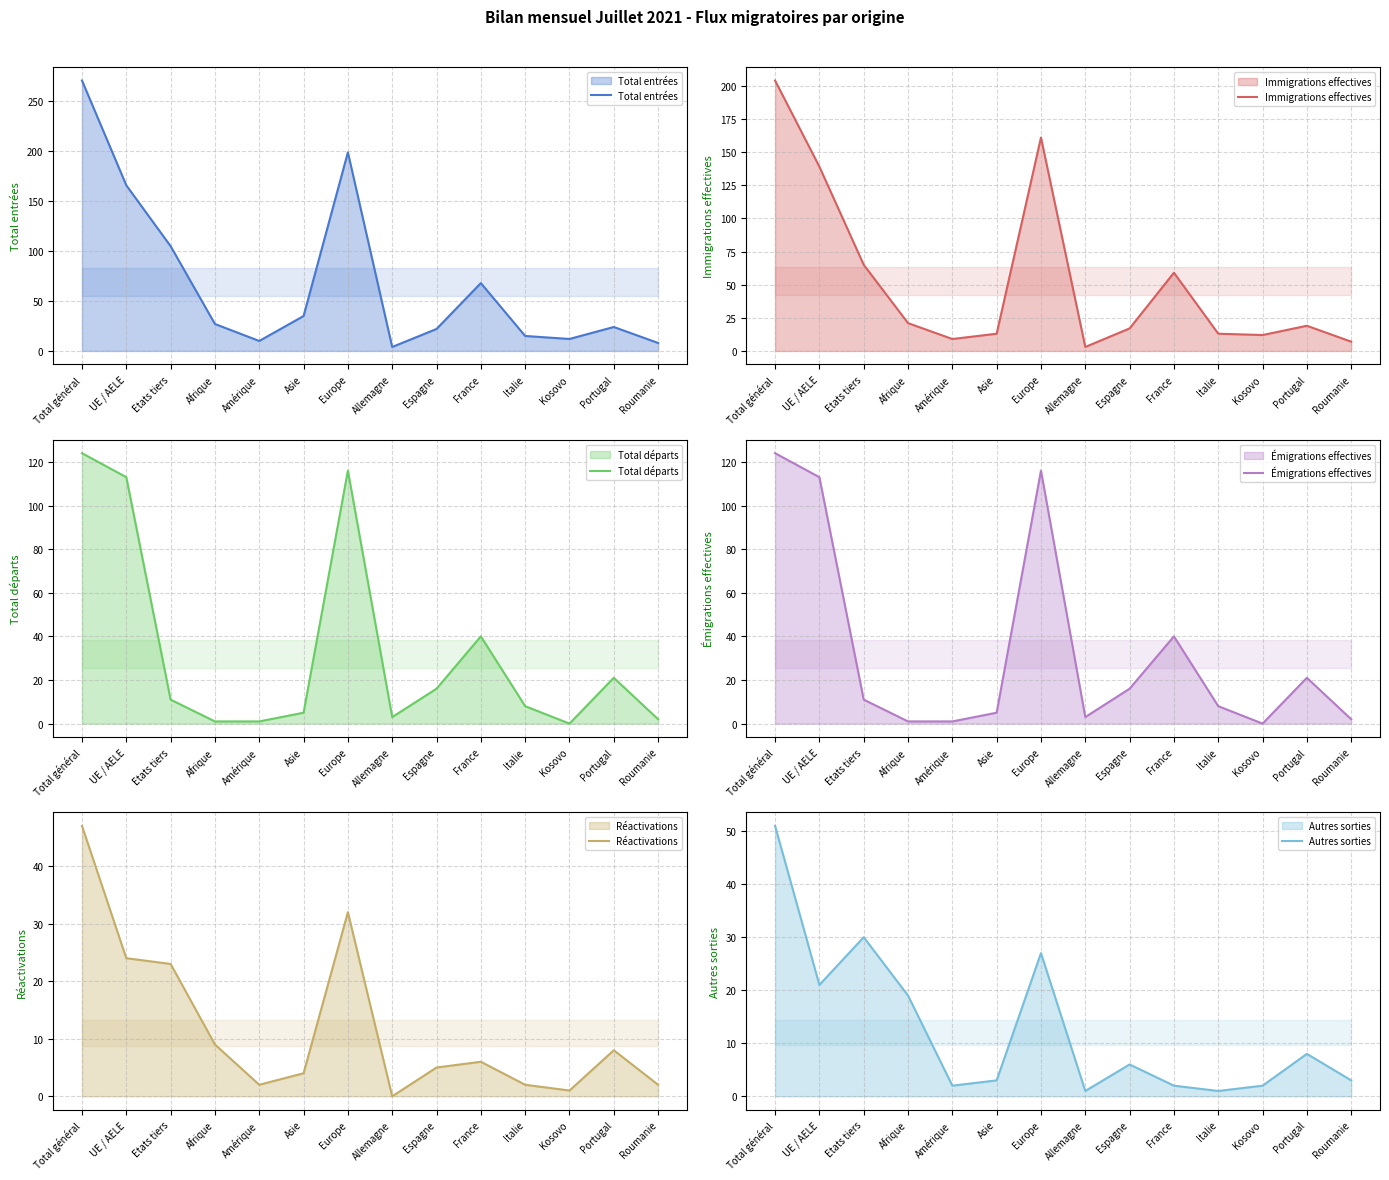

How many data points in Autres sorties are above 6?

6